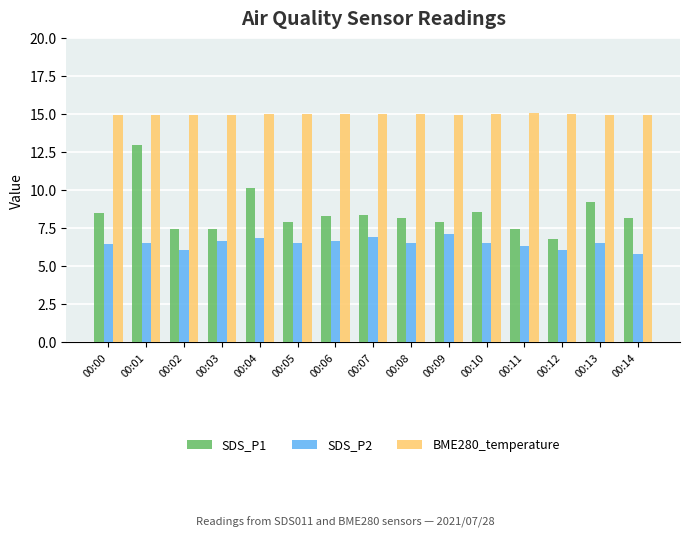

What is the sum of the SDS_P2 values at 00:06 and 00:05?

13.2